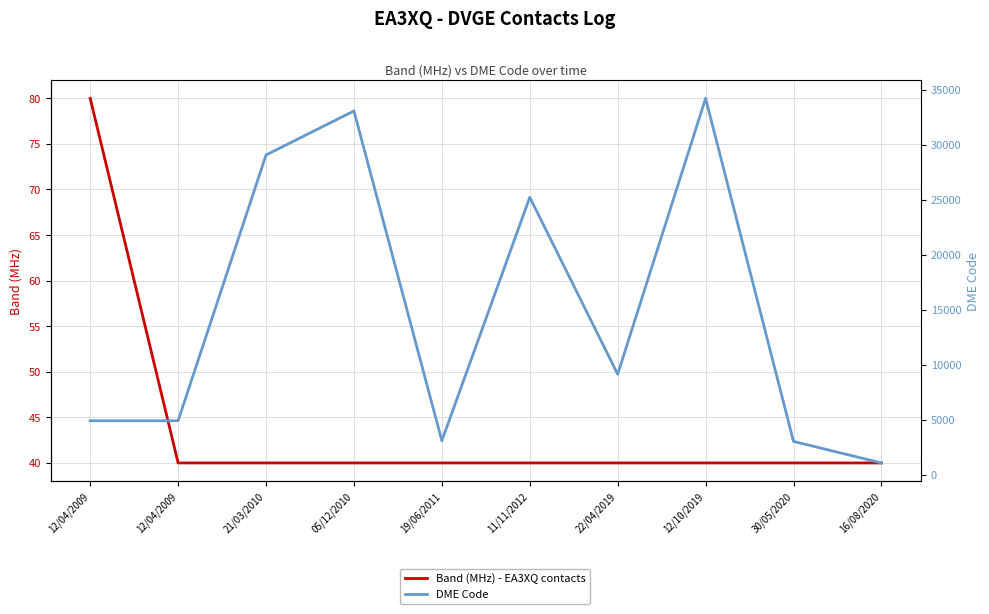

The value of Band (MHz) - EA3XQ contacts at 12/04/2009 is 34. True or false?

False